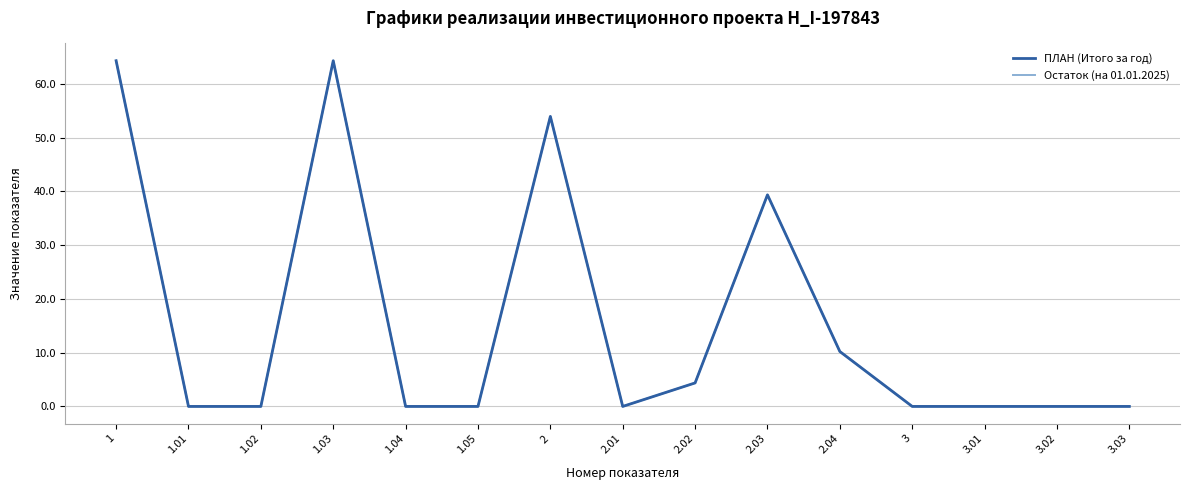

Does the chart have visible grid lines?

Yes